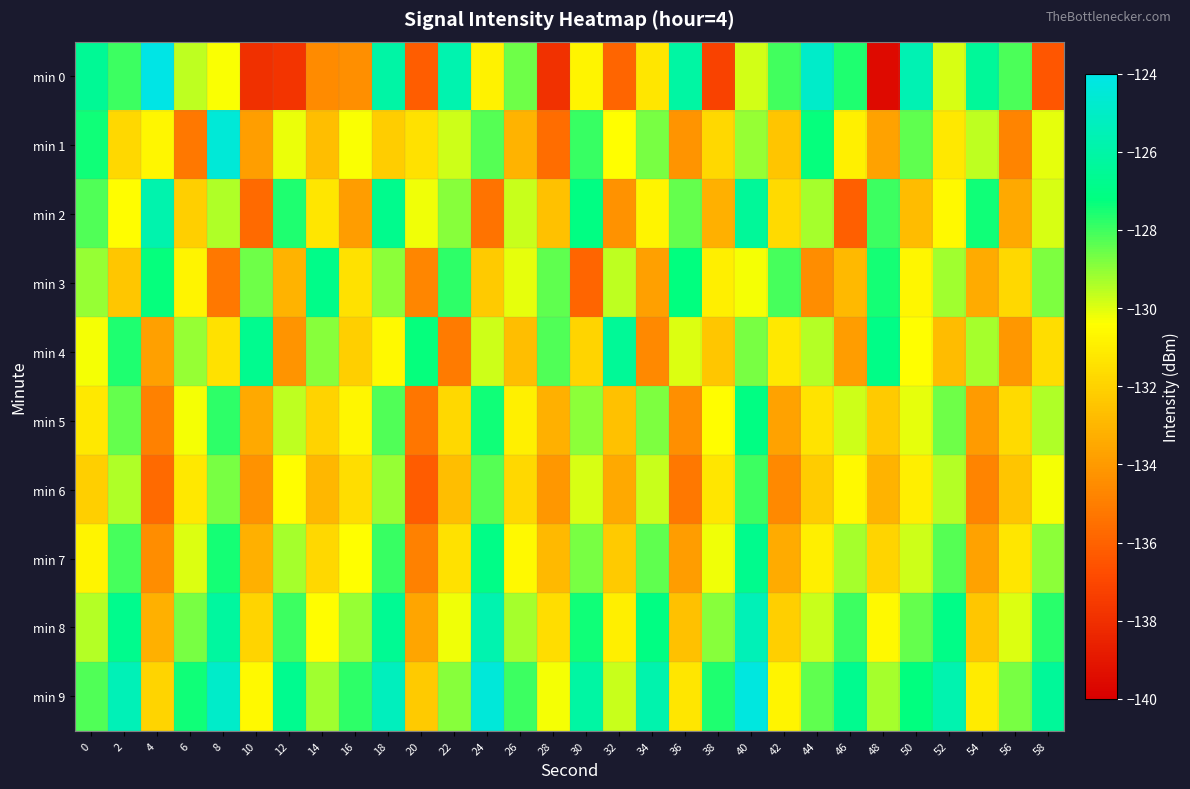

Which series has the largest range (max minus min)?

min 0